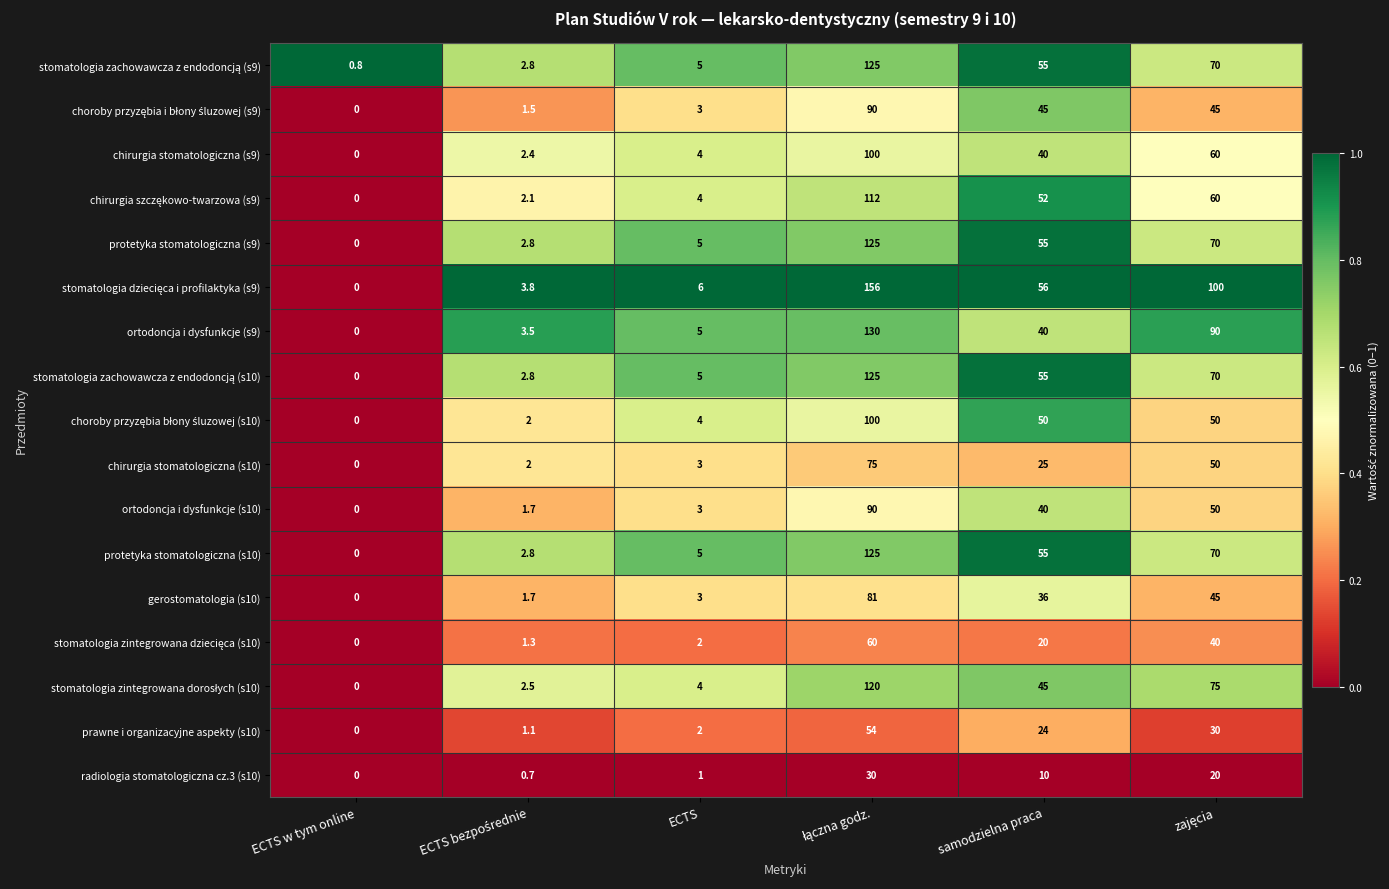

What is the maximum value shown in the chart?

156.0